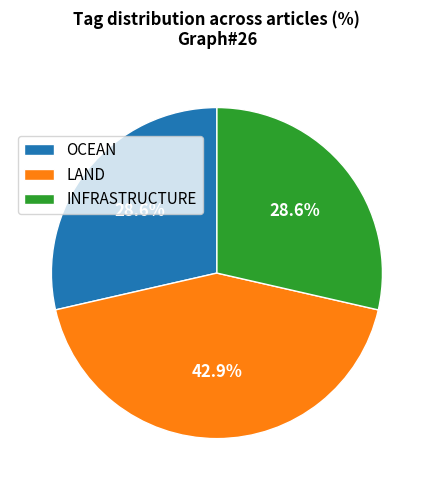

Which category has the biggest portion of the pie?

LAND